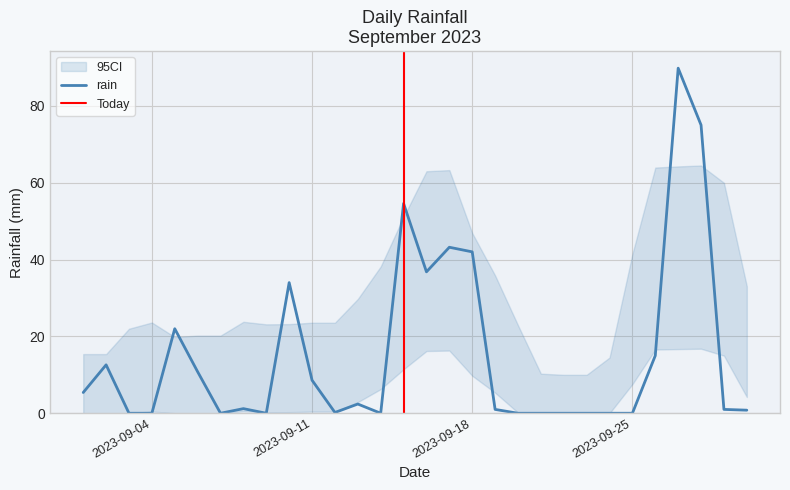

What is the value of the 27th point from the left?

89.8